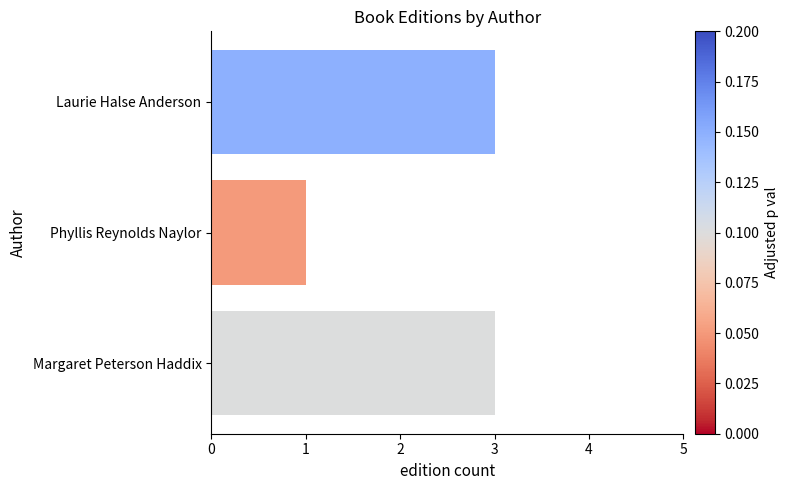

Which label corresponds to the smallest value in the chart?

Phyllis Reynolds Naylor